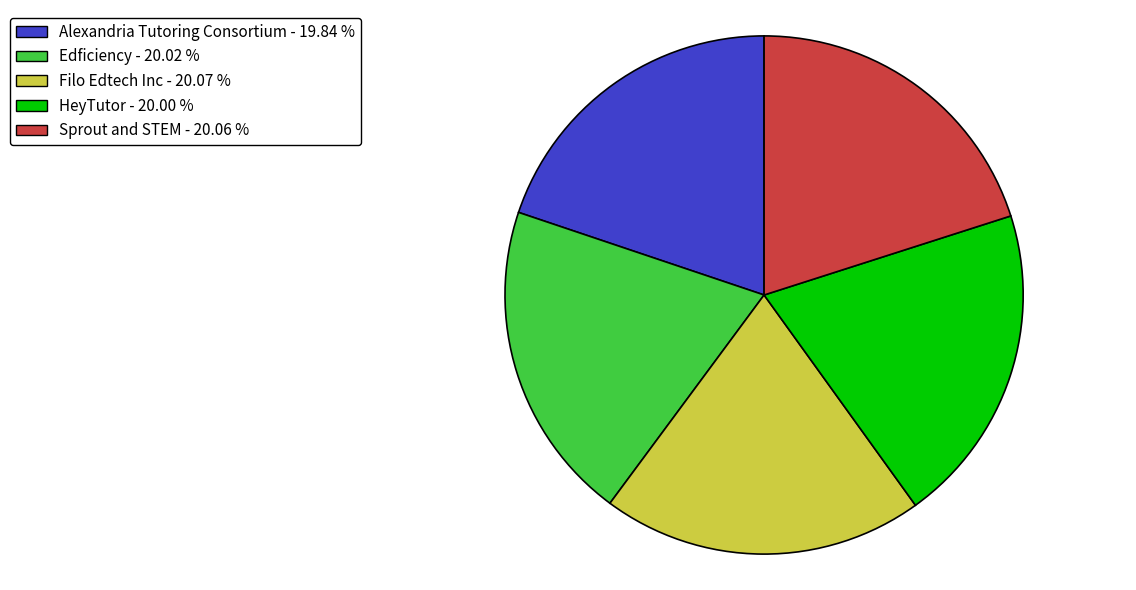

Count the number of slices in the pie.

5